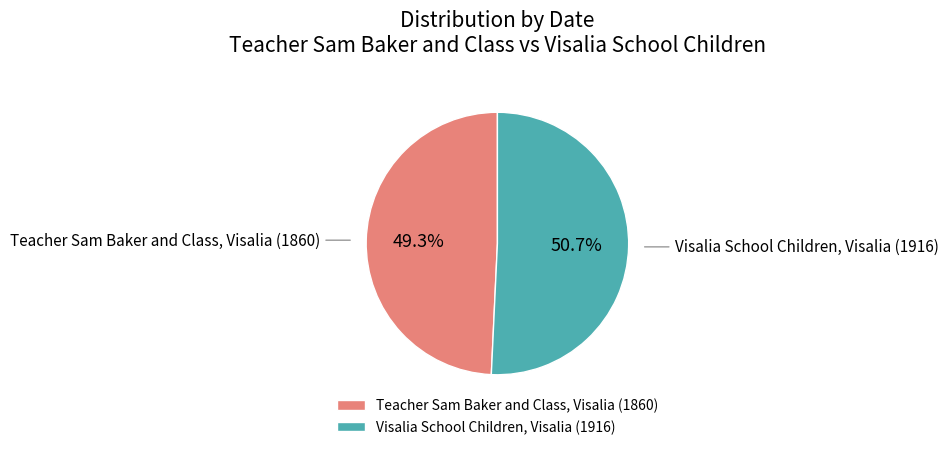

Which slice is the smallest?

Teacher Sam Baker and Class, Visalia (1860)